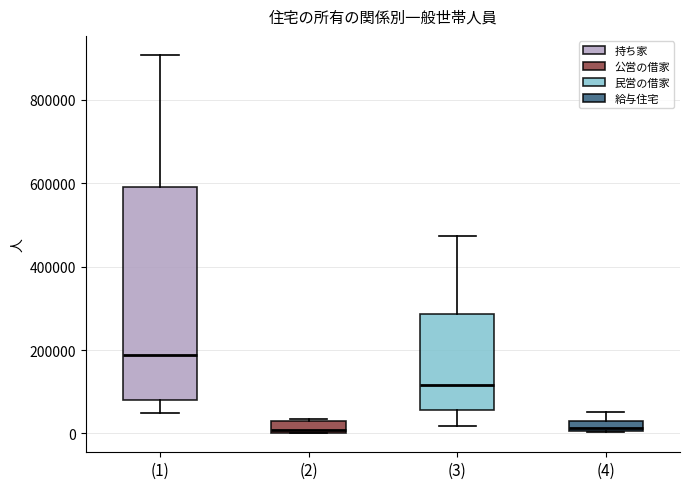

Where is the upper edge of the box for (3) on the y-axis? The values are not printed on the chart, so give them approximately, as read against the axis.

280000